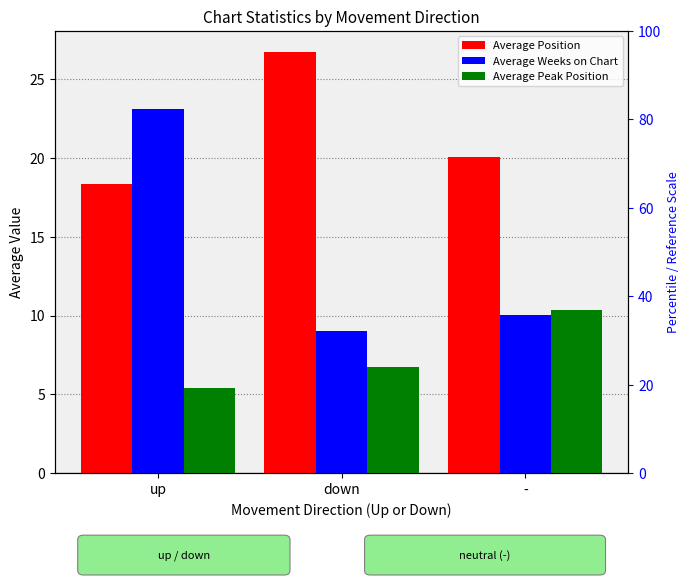

What is the difference between the highest and lowest values at up?

17.6